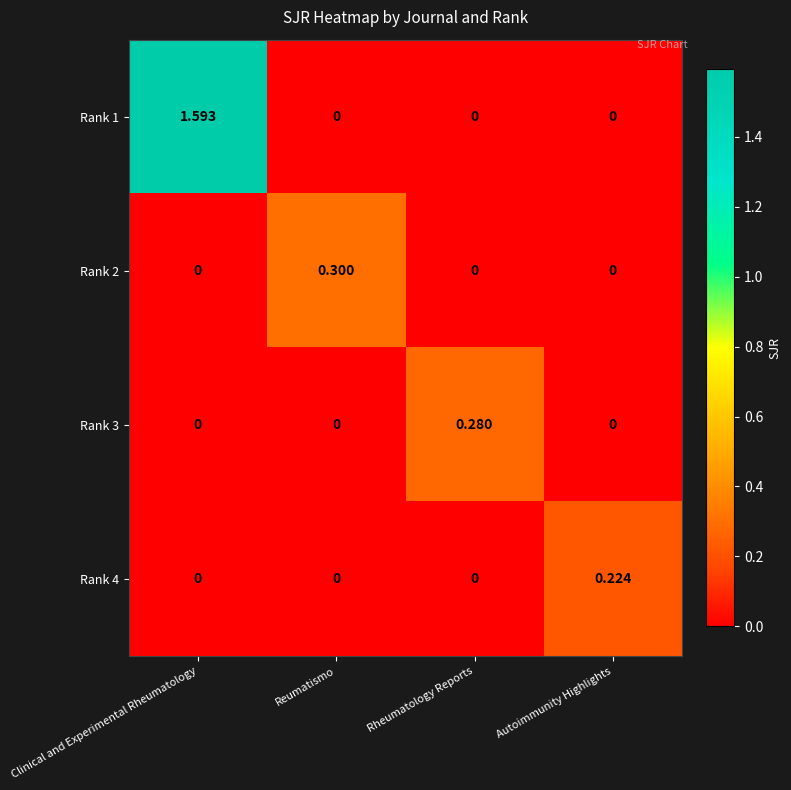

At which category is the sum across all series the highest?

Clinical and Experimental Rheumatology